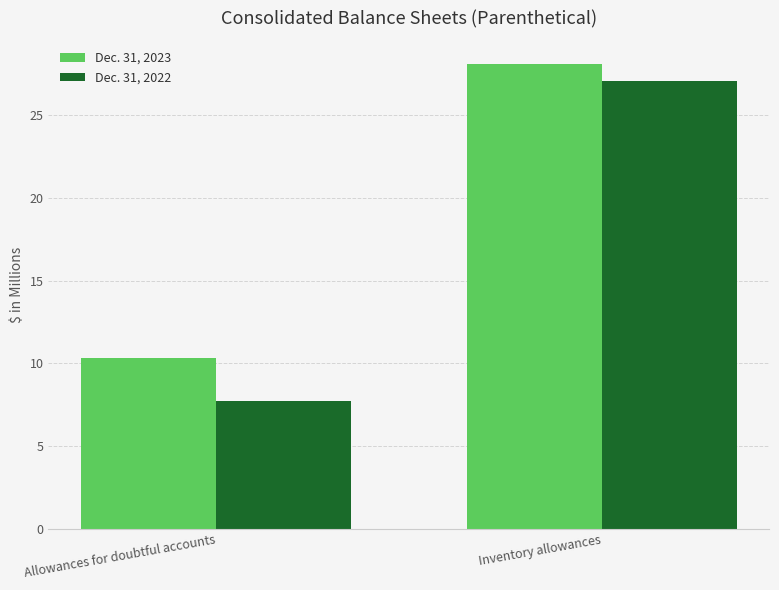

What is the minimum value shown in the chart?

7.7